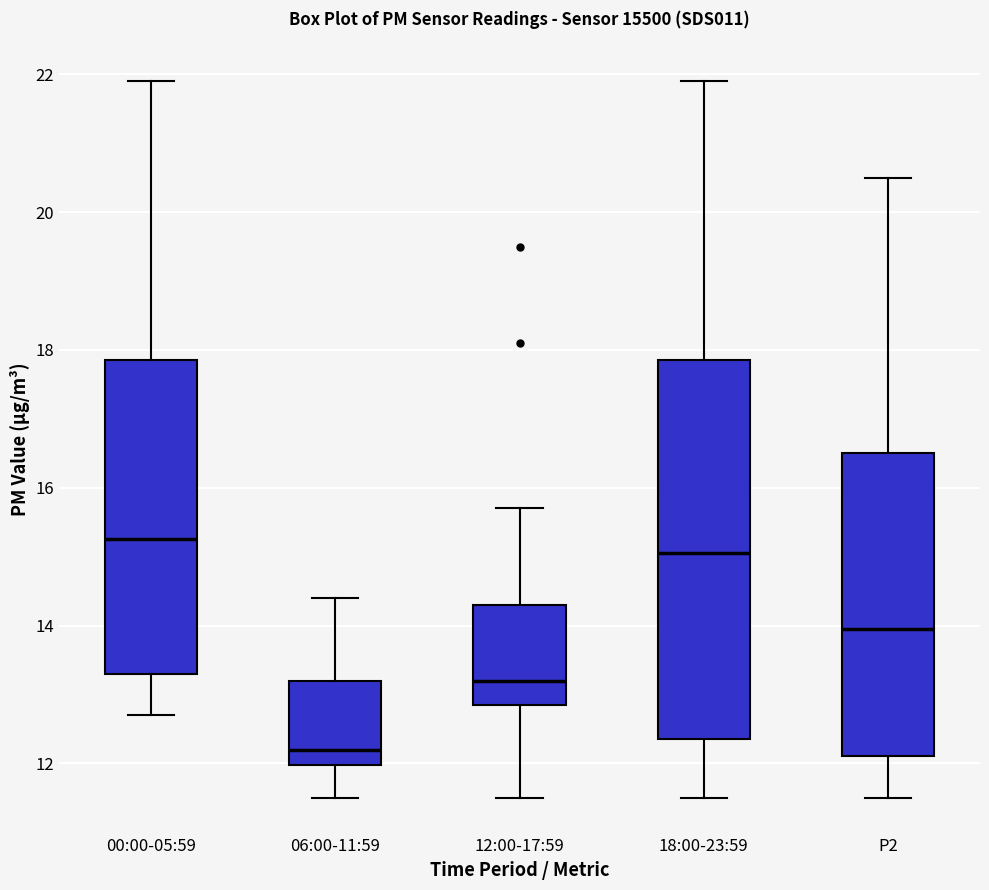

Reading left to right, transcribe this box plot: for each box, give where its median line is, the range the box spans, and where its two whiskers end, as read against the y-axis. The values are not printed on the chart, so give them approximately, as read against the axis.

00:00-05:59: median 15.2, box 13.4 to 17.8, whiskers 12.8 to 22.0
06:00-11:59: median 12.2, box 12.0 to 13.2, whiskers 11.6 to 14.4
12:00-17:59: median 13.2, box 12.8 to 14.4, whiskers 11.6 to 15.8
18:00-23:59: median 15.0, box 12.4 to 17.8, whiskers 11.6 to 22.0
P2: median 14.0, box 12.2 to 16.6, whiskers 11.6 to 20.6